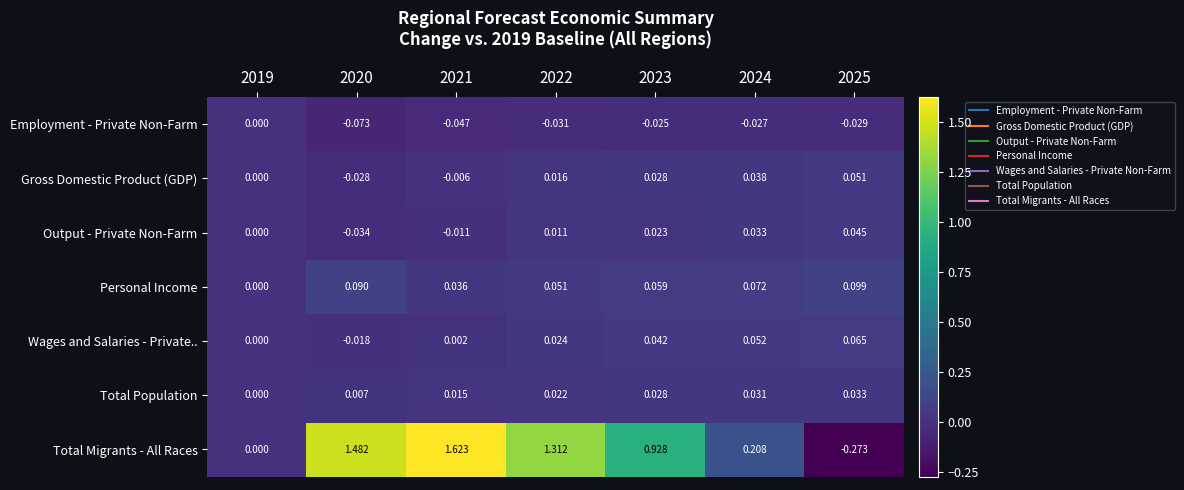

At how many categories does at least one series exceed 1?

3